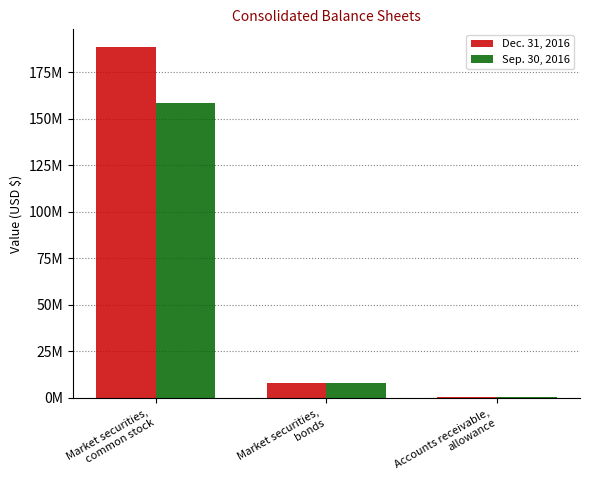

What is the label of the 3rd bar from the right?

Market securities,
common stock